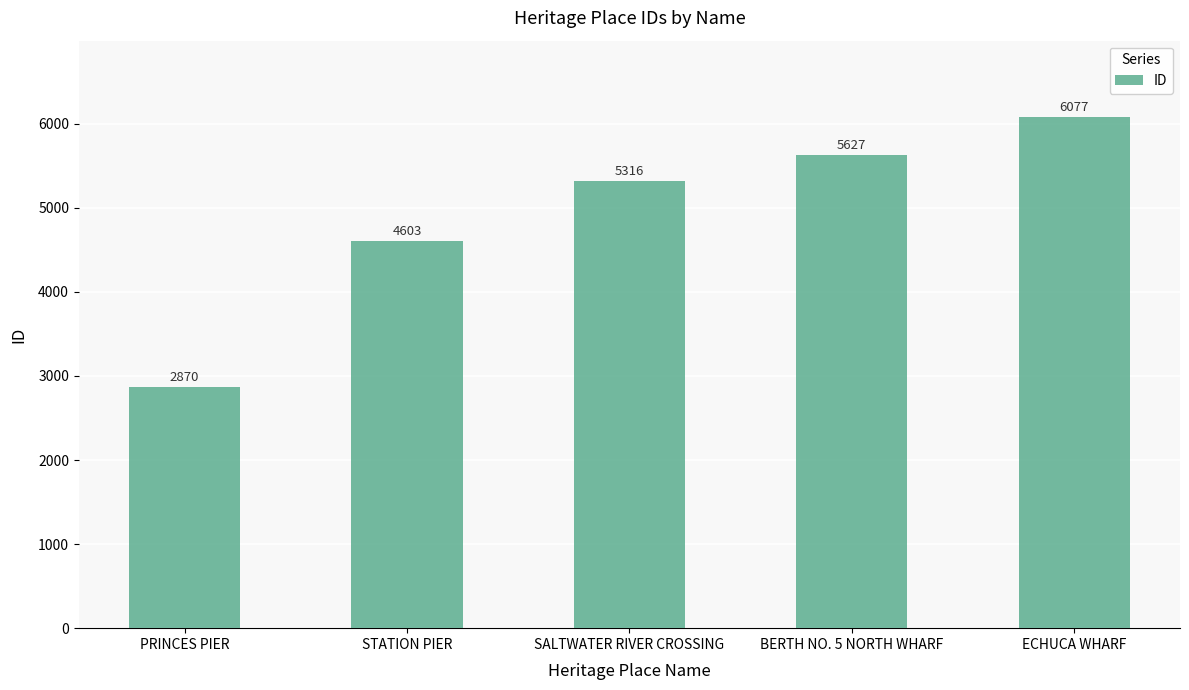

Which label corresponds to the largest value in the chart?

ECHUCA WHARF